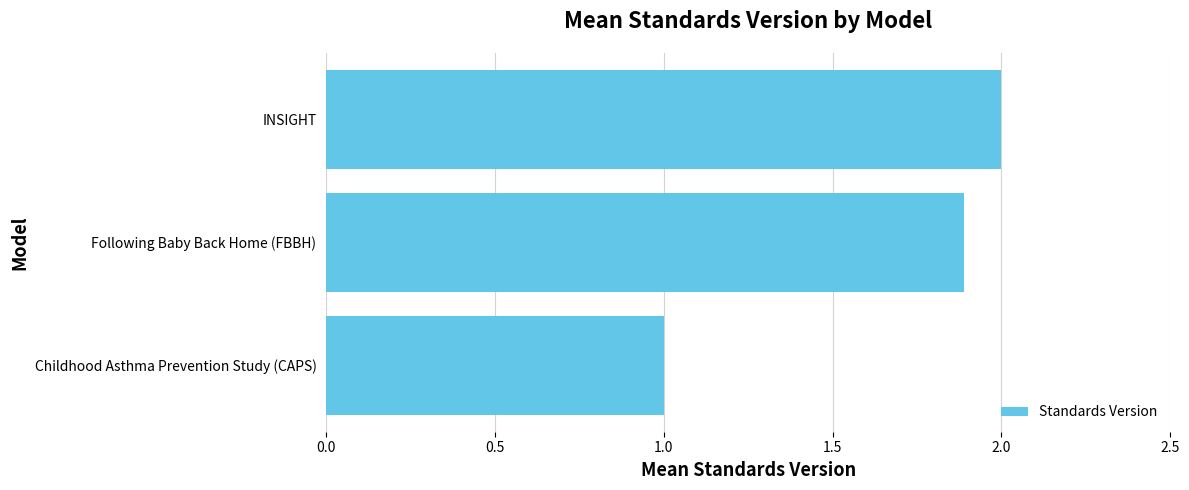

What value does the data have at Following Baby Back Home (FBBH)?

1.9